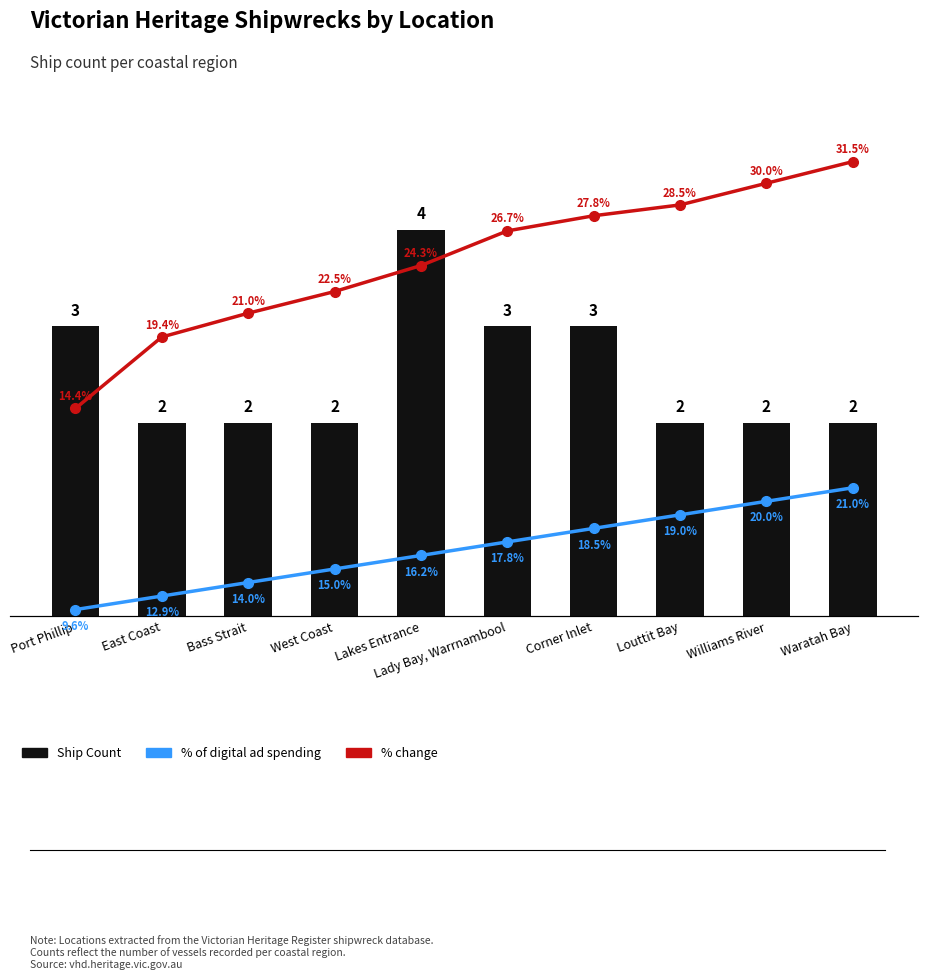

What is the difference between the maximum and minimum values in the Ship Count series?

2.0